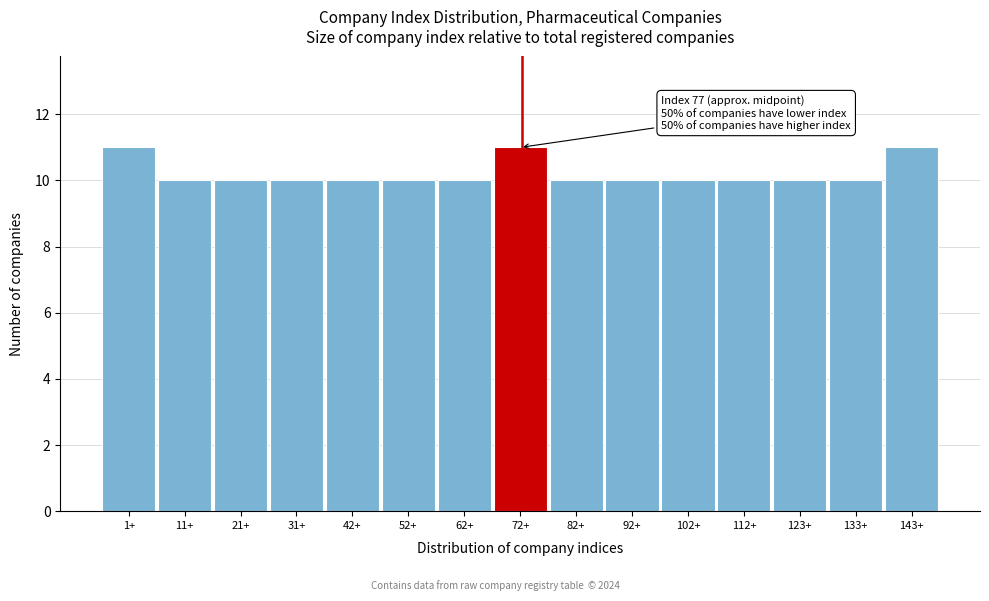

Reading right to left, what are all the values shown in this chart?

11	10	10	10	10	10	10	11	10	10	10	10	10	10	11